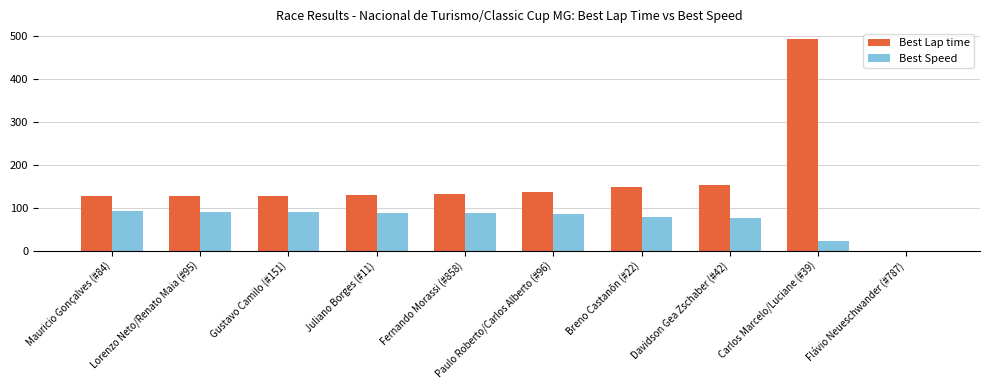

The value of Best Lap time at Flávio Neueschwander (#787) is 0.0. True or false?

True